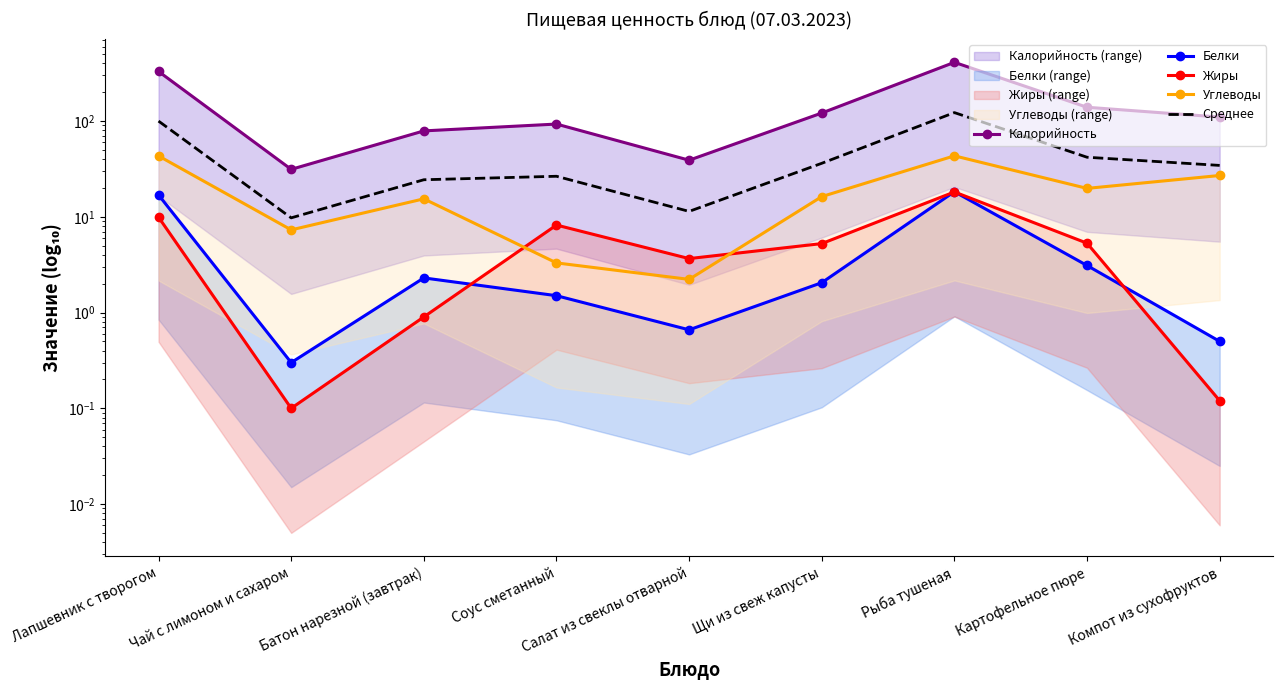

True or false: Белки has a value of 3.3 at Щи из свеж капусты.

False